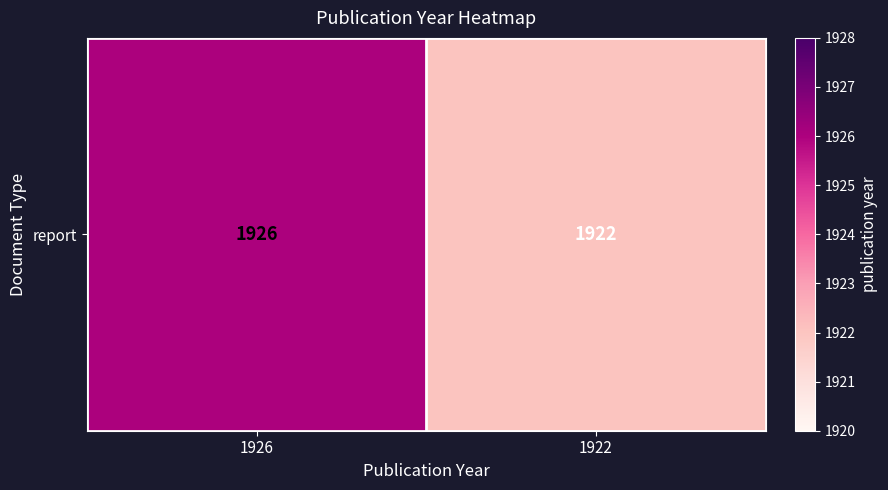

At which label is the value closest to 1924?

1926